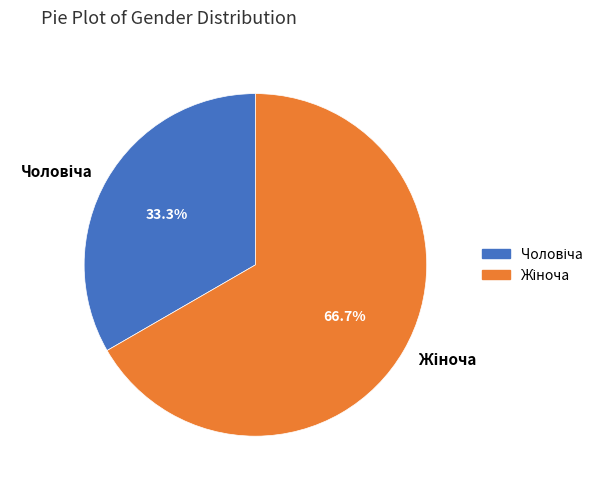

Does any single category account for the majority?

Yes